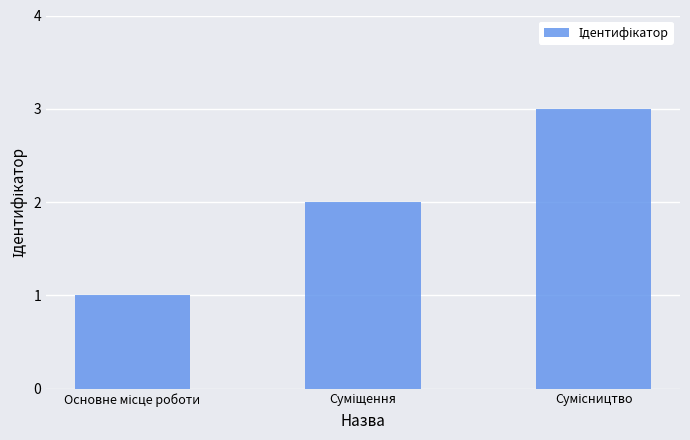

How many series are shown in this chart?

1